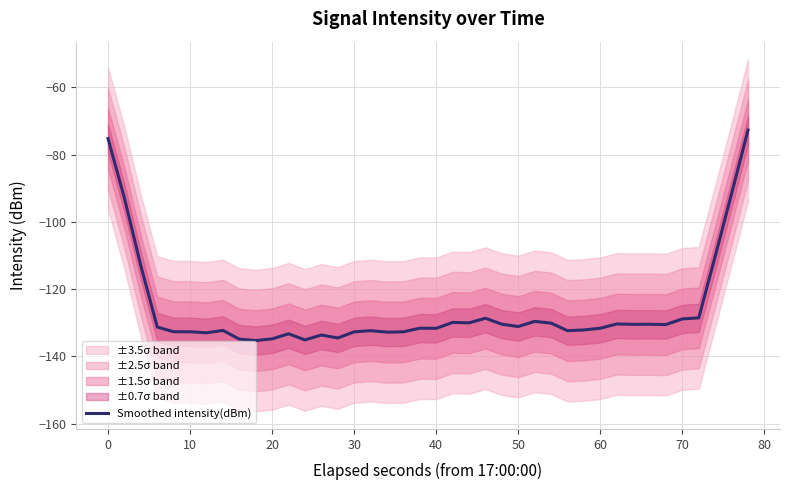

True or false: the data shows -58.1 at 37.

False